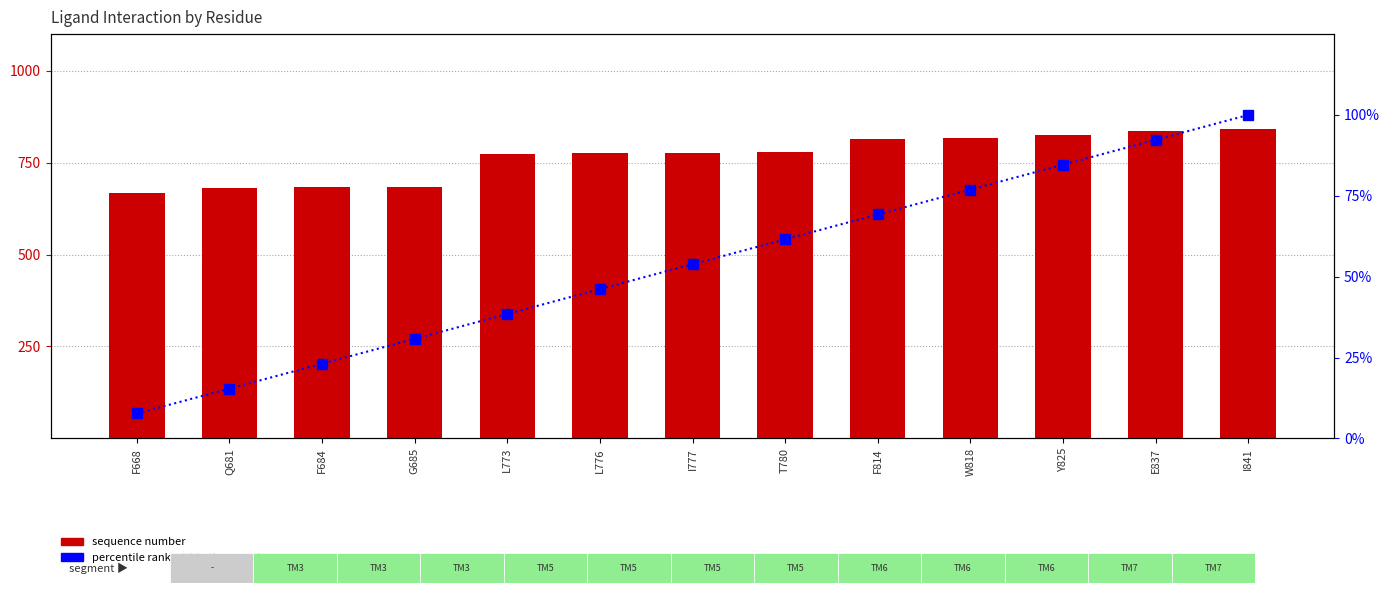

At which label does percentile rank within the sample reach its peak?

I841